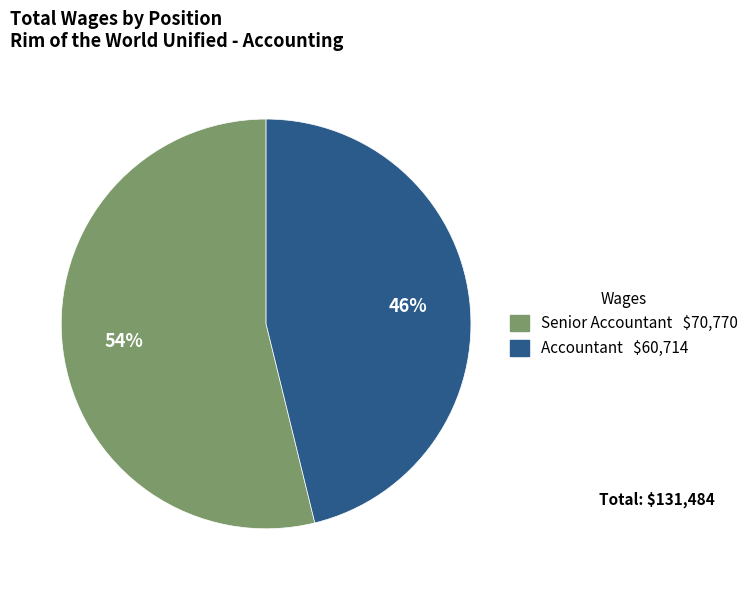

What is the smallest slice in the pie chart?

Accountant